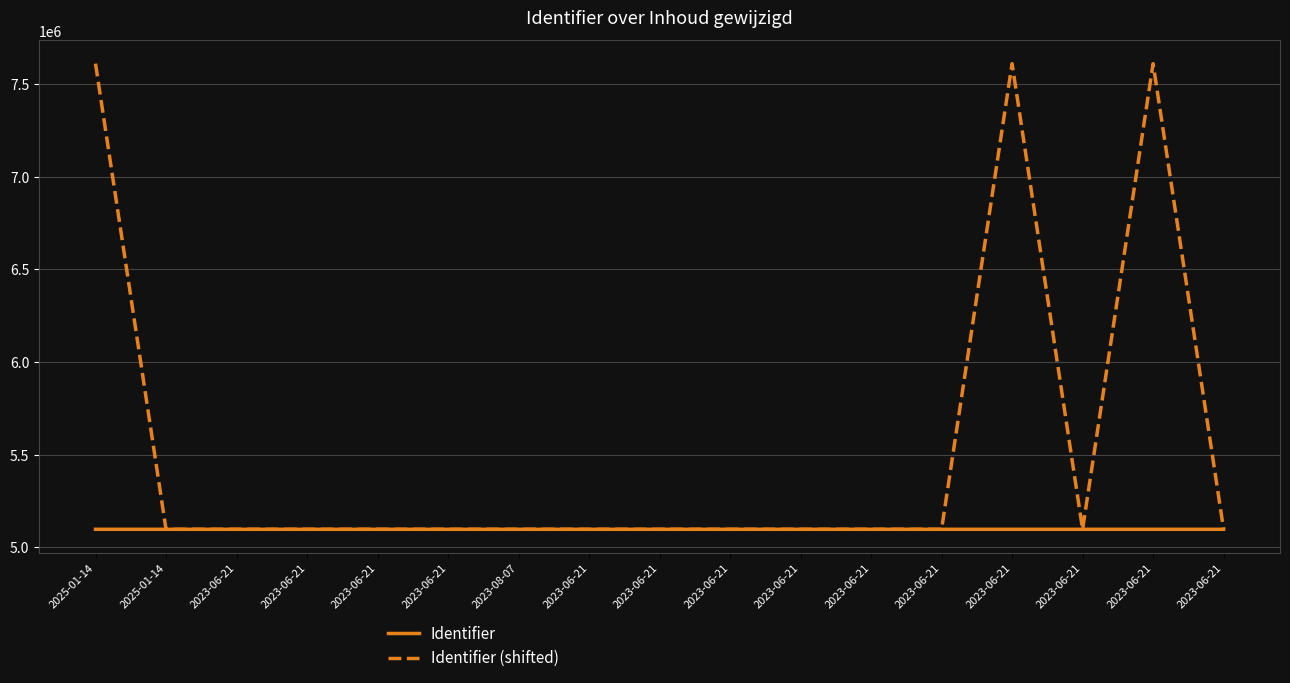

What are all the series names shown in the legend?

Identifier, Identifier (shifted)